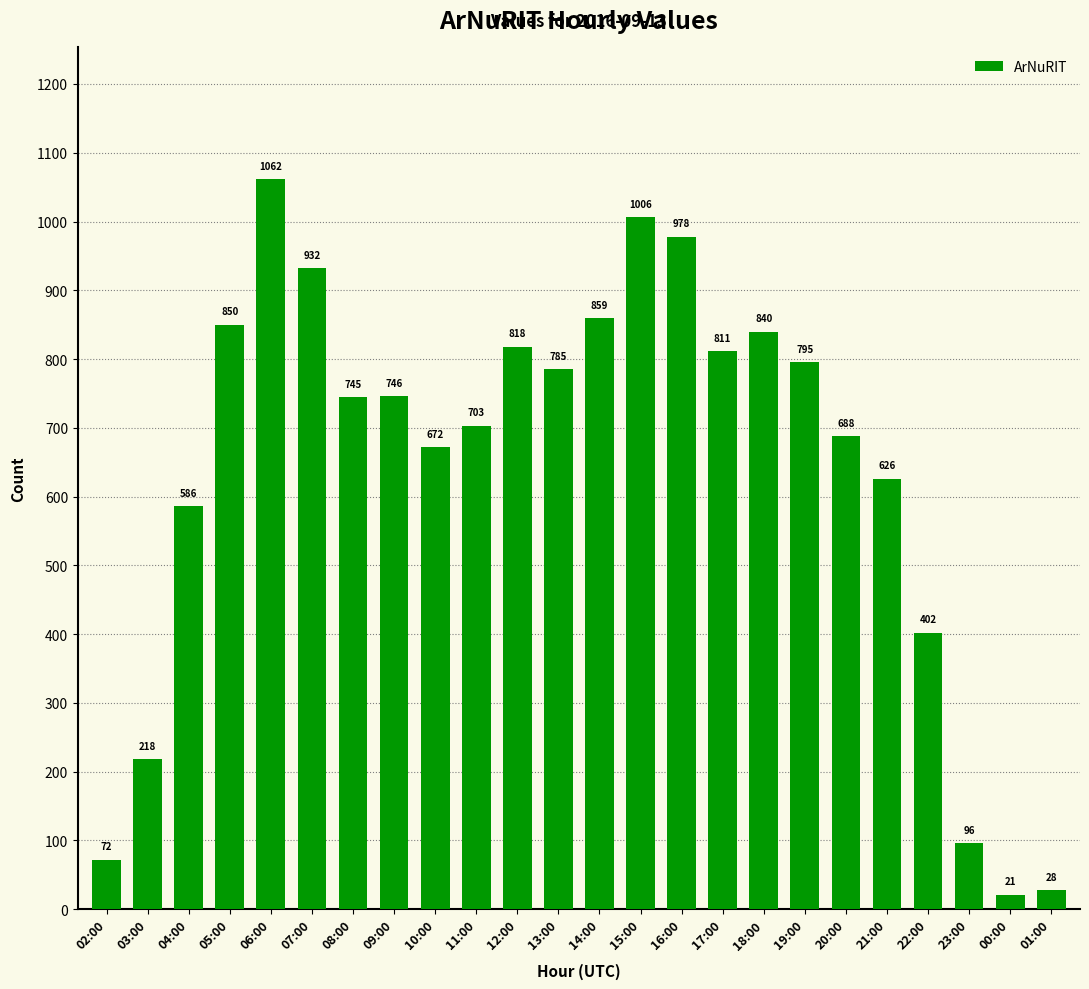

The chart shows a value of 196 at 17:00. True or false?

False